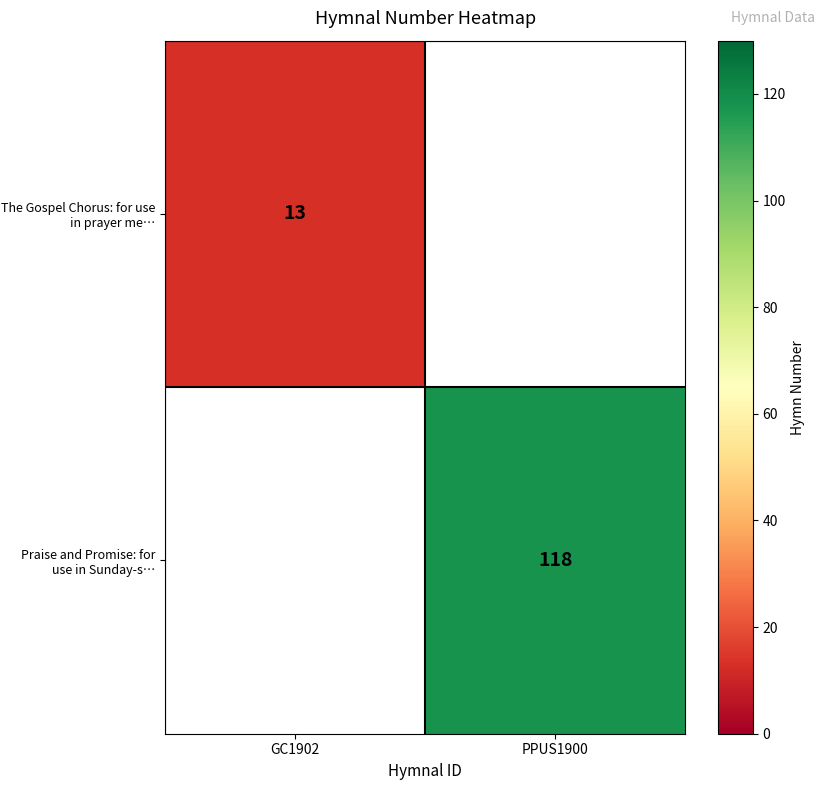

The The Gospel Chorus: for use in prayer me… series shows 13 at GC1902. True or false?

True